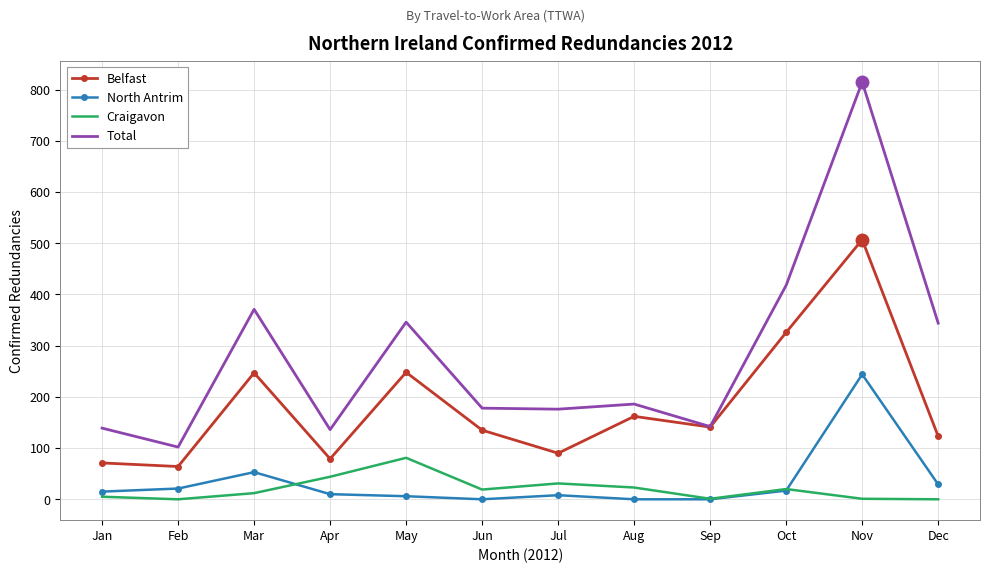

Which series changed the most between Jan and Jul?

Total